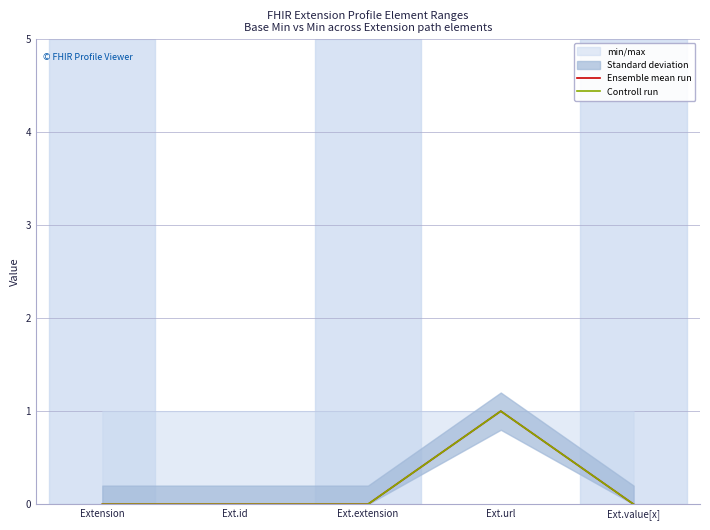

True or false: Ensemble mean run and Controll run cross at least once.

False